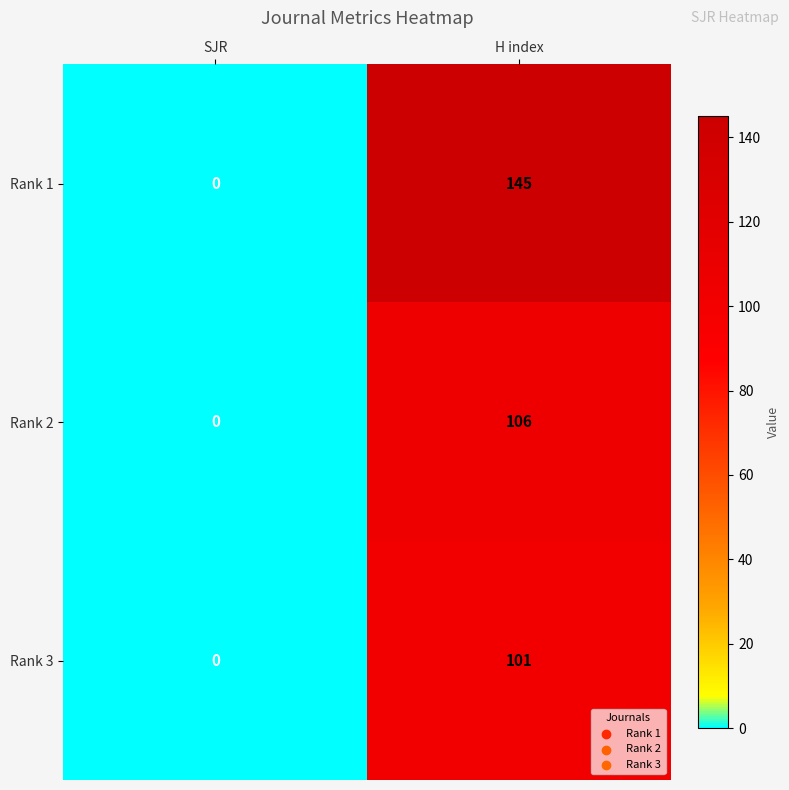

Which series has the largest total across all categories?

Rank 1